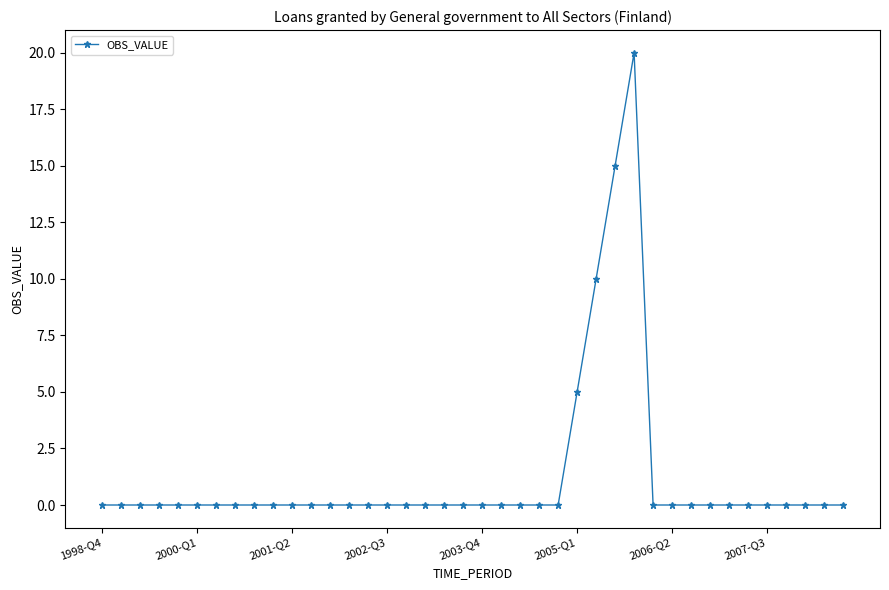

Count the number of data series in this chart.

1